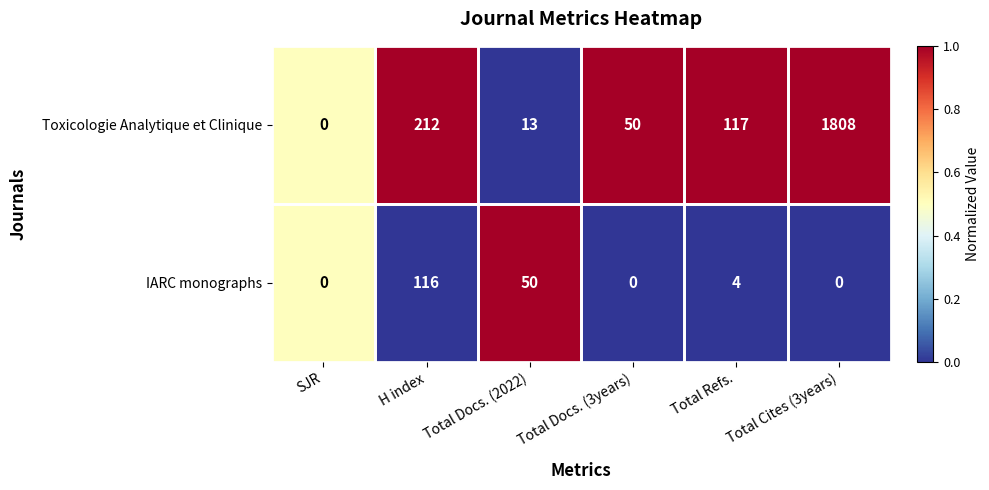

The Toxicologie Analytique et Clinique series shows 0 at SJR. True or false?

True